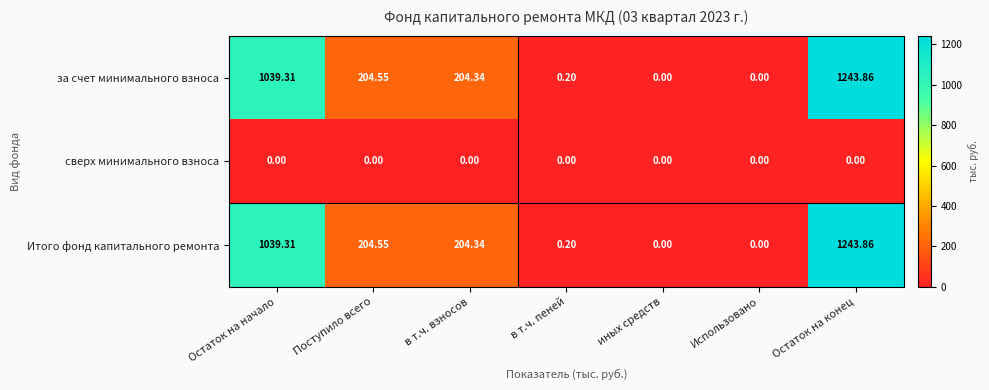

At which label is за счет минимального взноса closest to 621?

Поступило всего